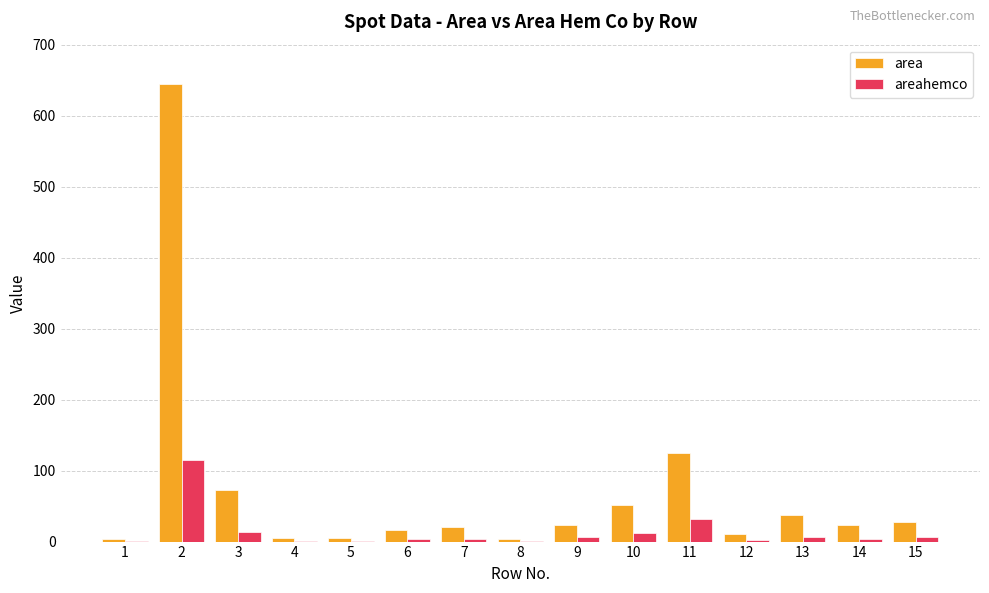

Which series has the largest total across all categories?

area